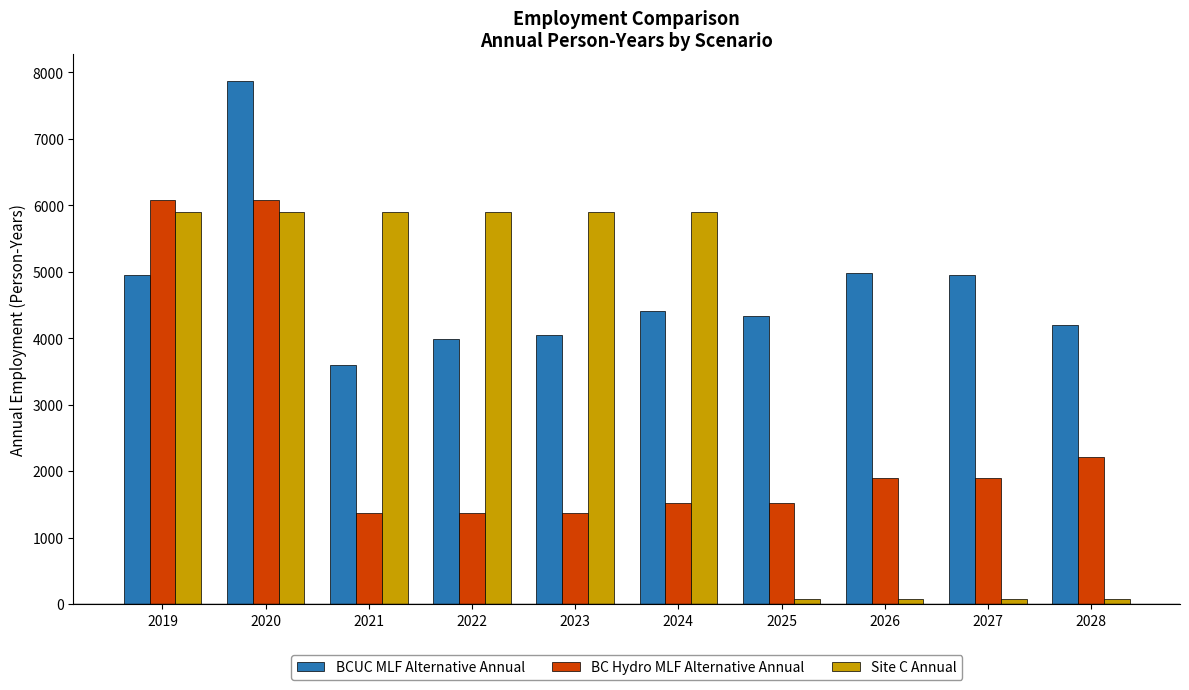

How many groups of bars are there?

10